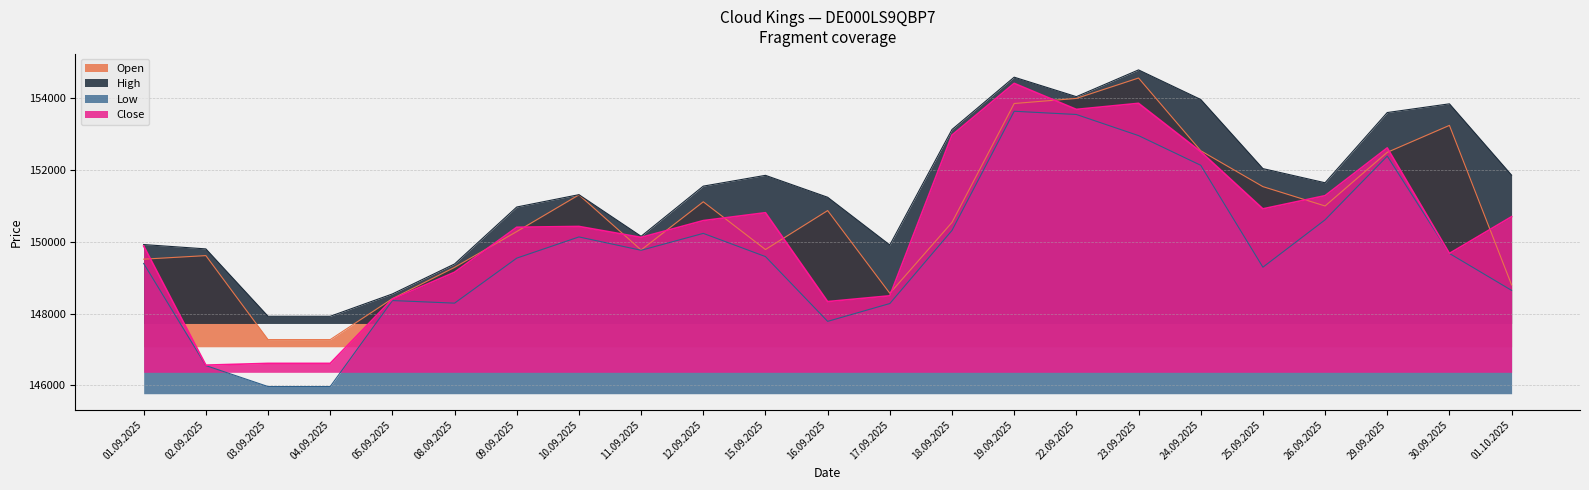

Between 16.09.2025 and 18.09.2025, which series saw the biggest shift?

Close